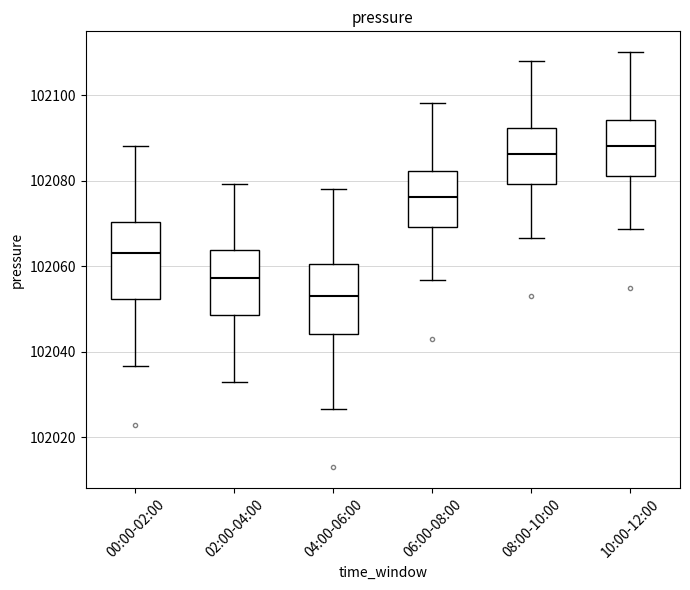

Reading left to right, read every box against the y-axis: the position of its median line, the range the box covers, and the ends of its whiskers. The values are not printed on the chart, so give them approximately, as read against the axis.

00:00-02:00: median 102064, box 102052 to 102070, whiskers 102036 to 102088
02:00-04:00: median 102058, box 102048 to 102064, whiskers 102032 to 102080
04:00-06:00: median 102054, box 102044 to 102060, whiskers 102026 to 102078
06:00-08:00: median 102076, box 102070 to 102082, whiskers 102056 to 102098
08:00-10:00: median 102086, box 102080 to 102092, whiskers 102066 to 102108
10:00-12:00: median 102088, box 102082 to 102094, whiskers 102068 to 102110